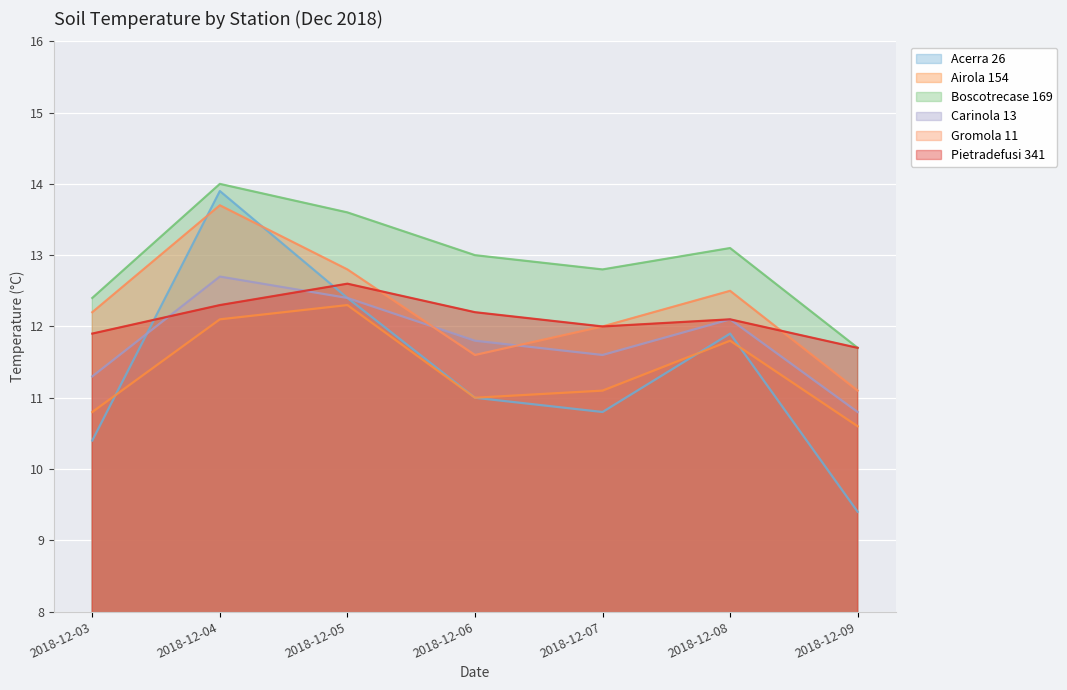

What is the difference between the Pietradefusi 341 values at 2018-12-08 and 2018-12-09?

0.4